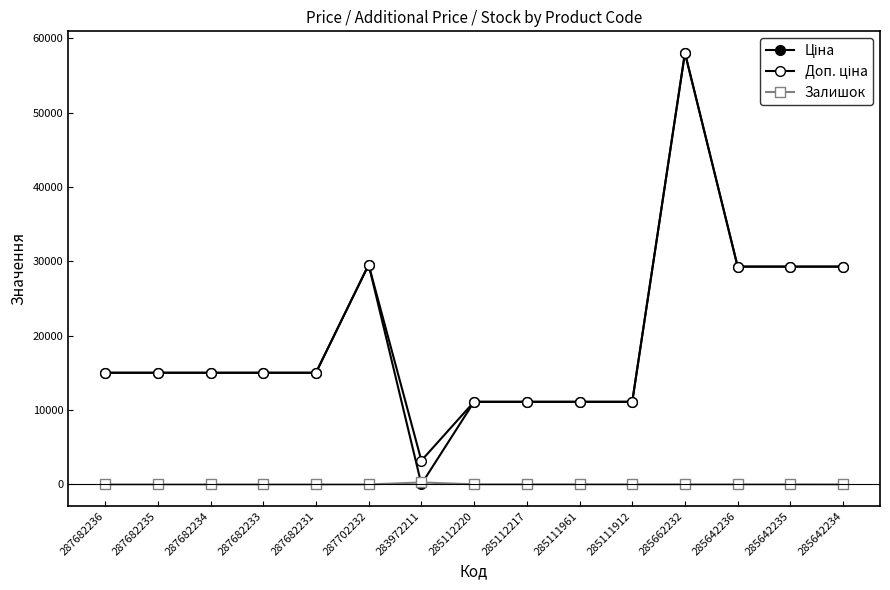

At which label is Доп. ціна closest to 30621?

287702232